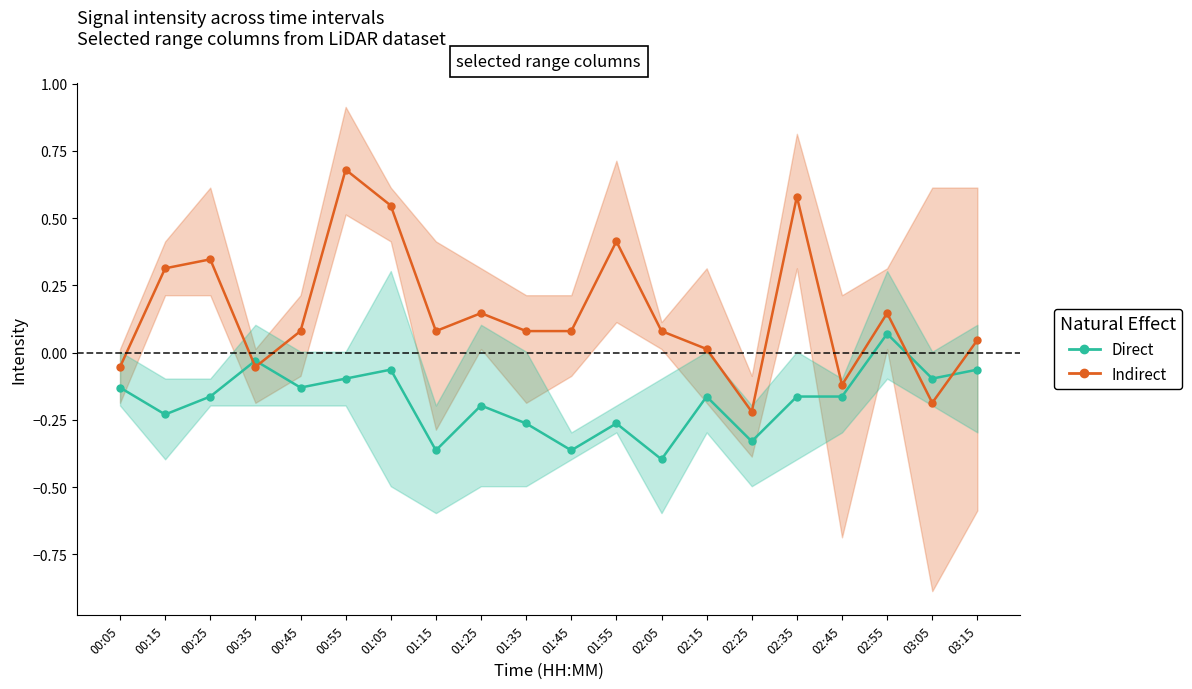

Which series has the largest range (max minus min)?

Indirect